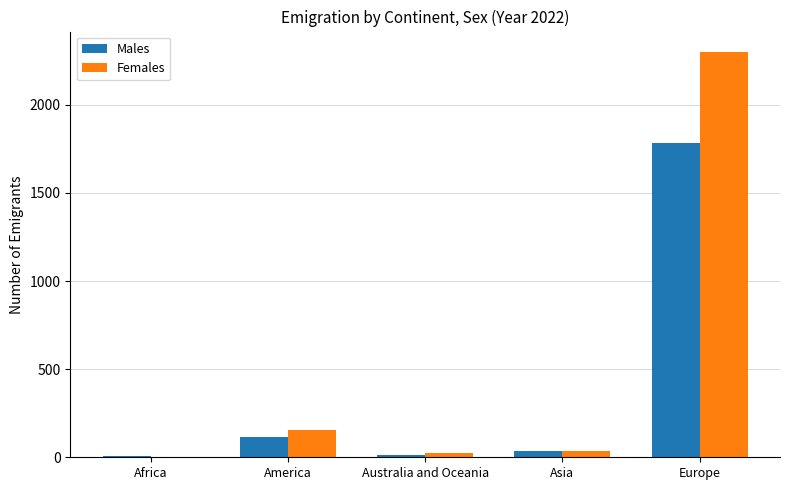

What is the maximum value shown in the chart?

2301